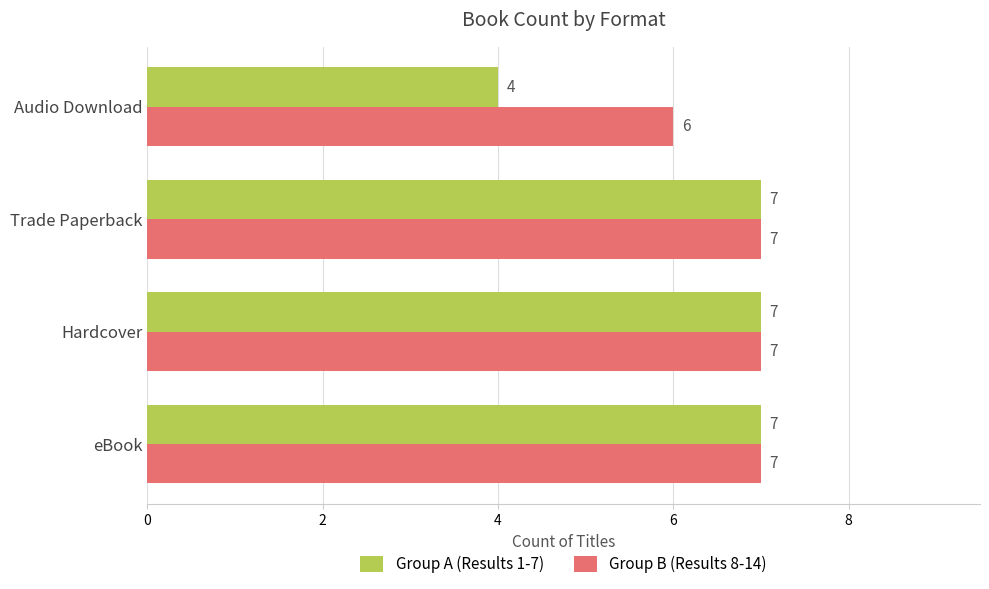

True or false: Group B (Results 8-14) has a value of 6 at Audio Download.

True